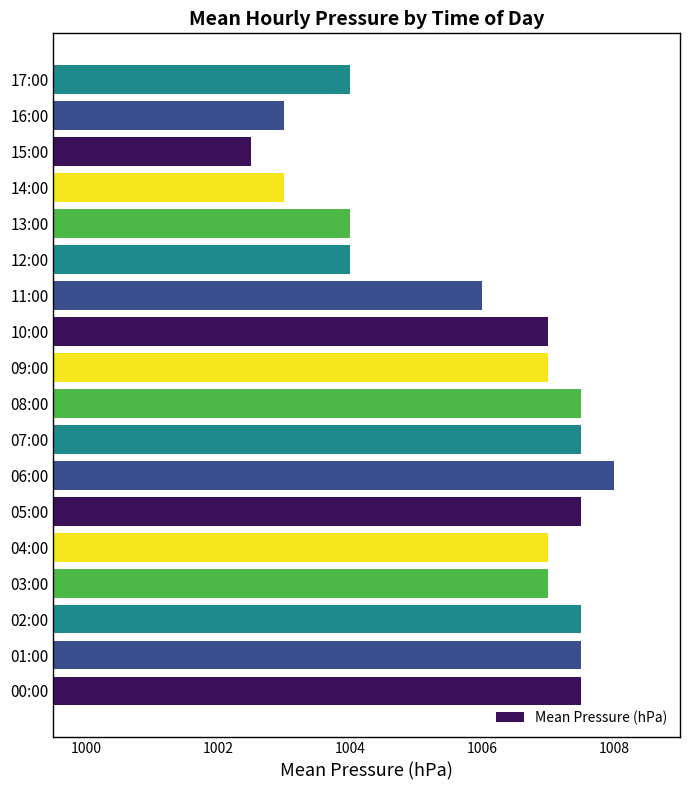

Reading bottom to top, extract all data points from this chart.

1007.5	1007.5	1007.5	1007.0	1007.0	1007.5	1008.0	1007.5	1007.5	1007.0	1007.0	1006.0	1004.0	1004.0	1003.0	1002.5	1003.0	1004.0